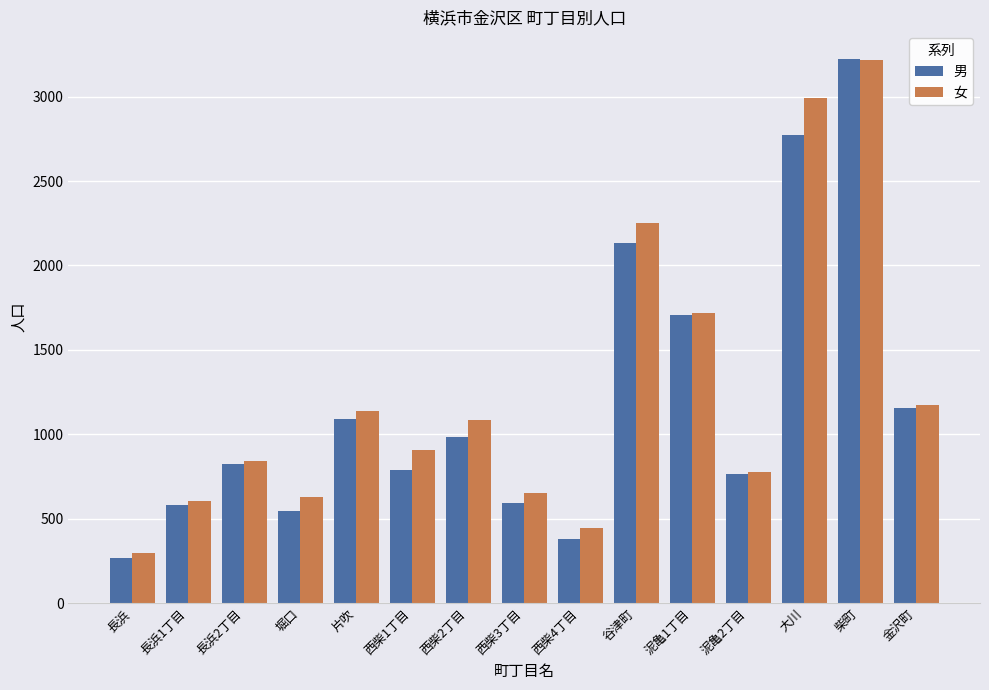

What are all the series names shown in the legend?

男, 女